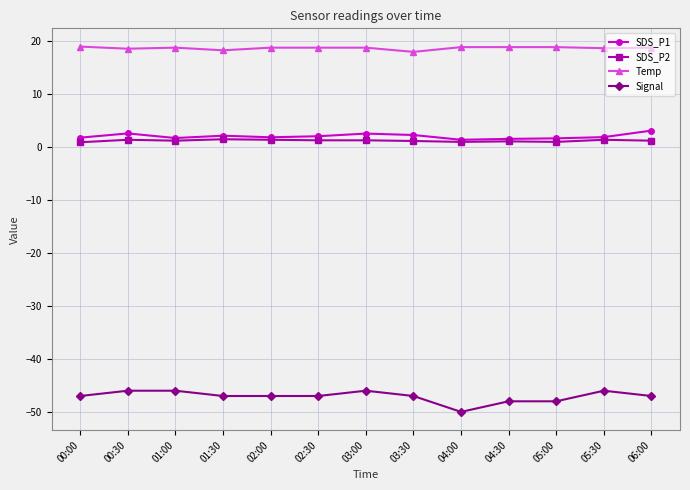

What is the label of the 6th point from the right?

03:30